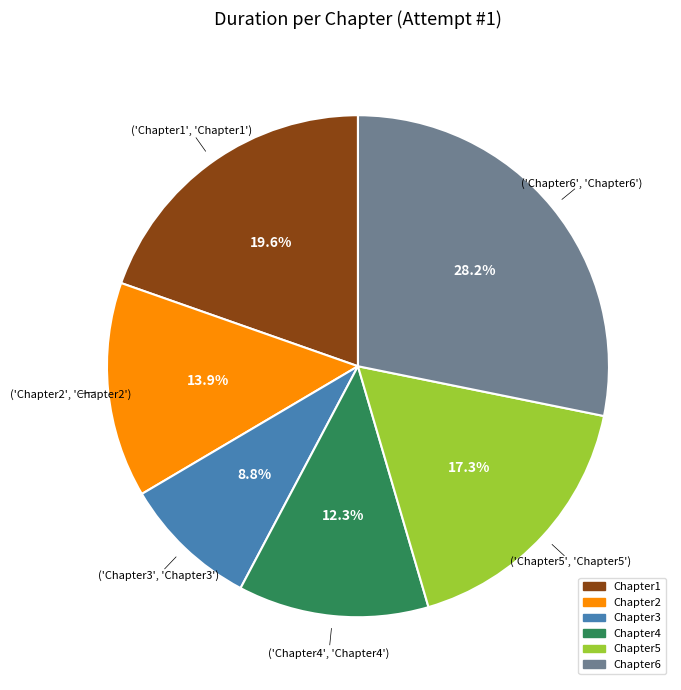

Rank the categories by value from highest to lowest.

Chapter6, Chapter1, Chapter5, Chapter2, Chapter4, Chapter3